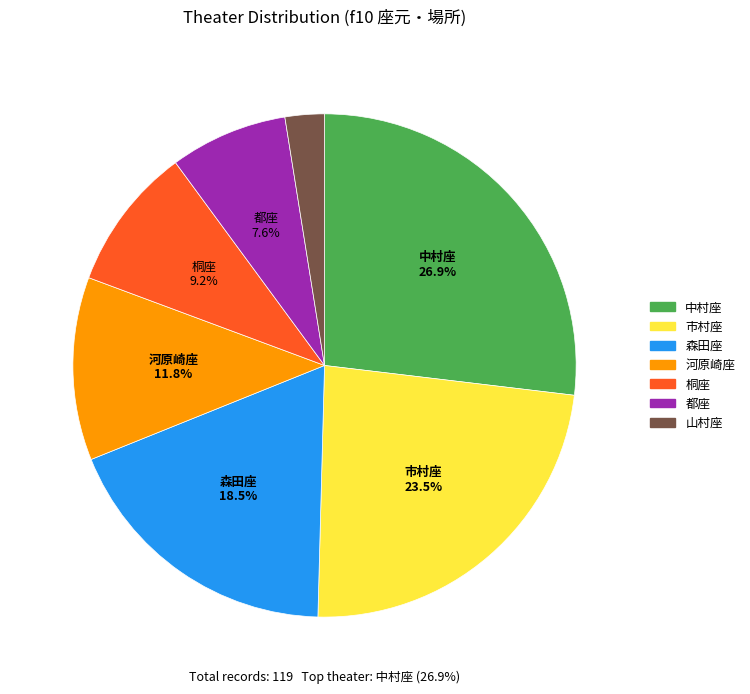

To the nearest percent, what is the difference between the largest and smallest slice percentages?

24%